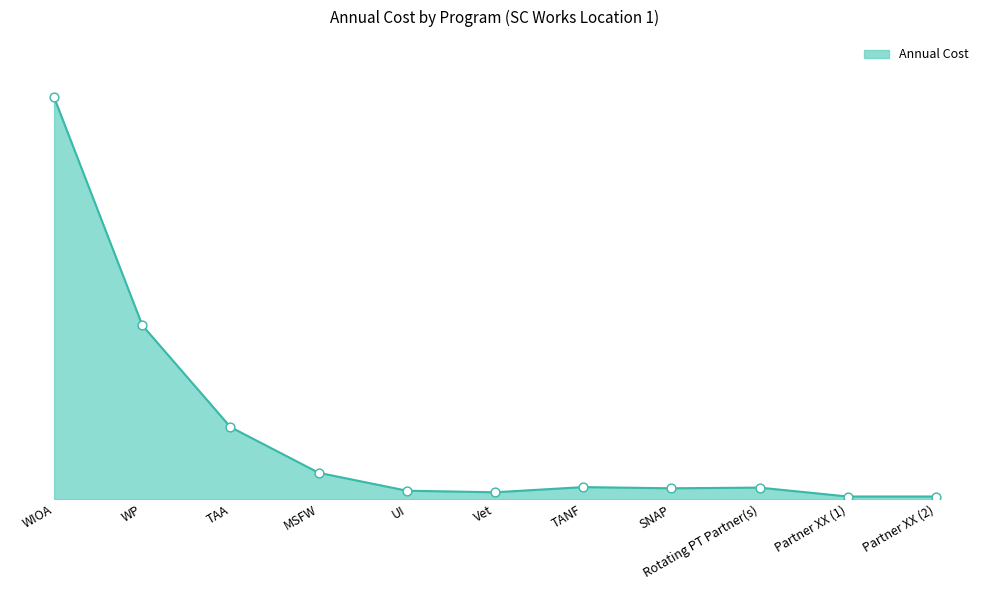

What is the ratio of the value at MSFW to the value at Rotating PT Partner(s)?

2.3